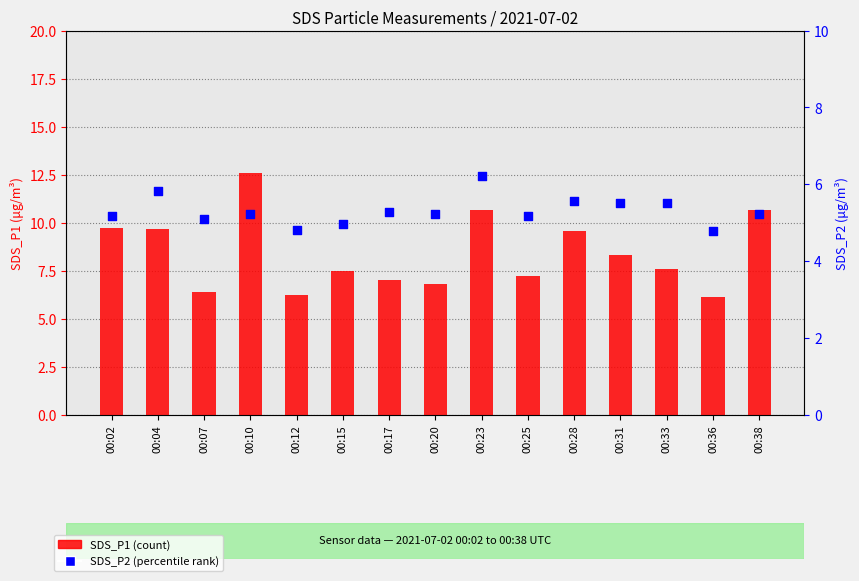

Which series has the largest total across all categories?

SDS_P1